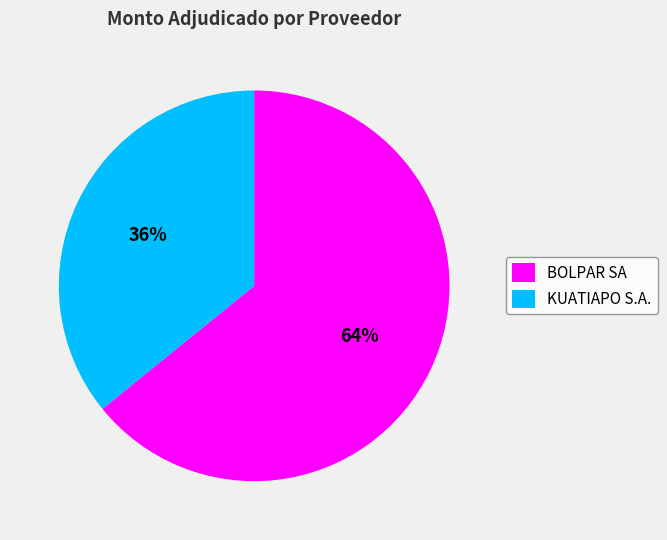

Rank the categories by value from lowest to highest.

KUATIAPO S.A., BOLPAR SA